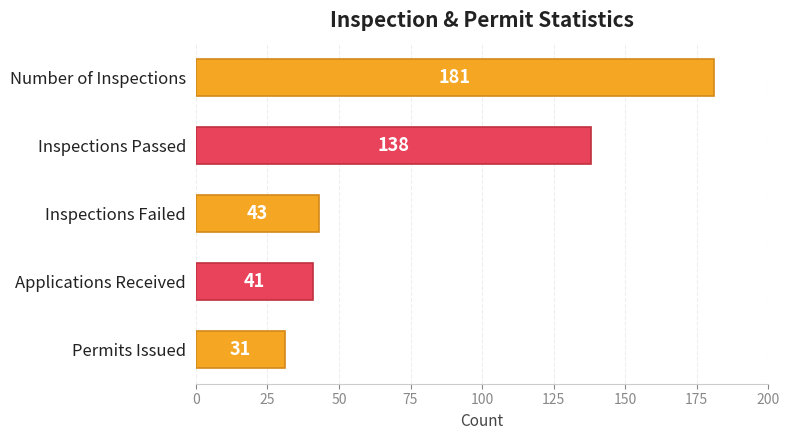

Are the bars horizontal?

Yes